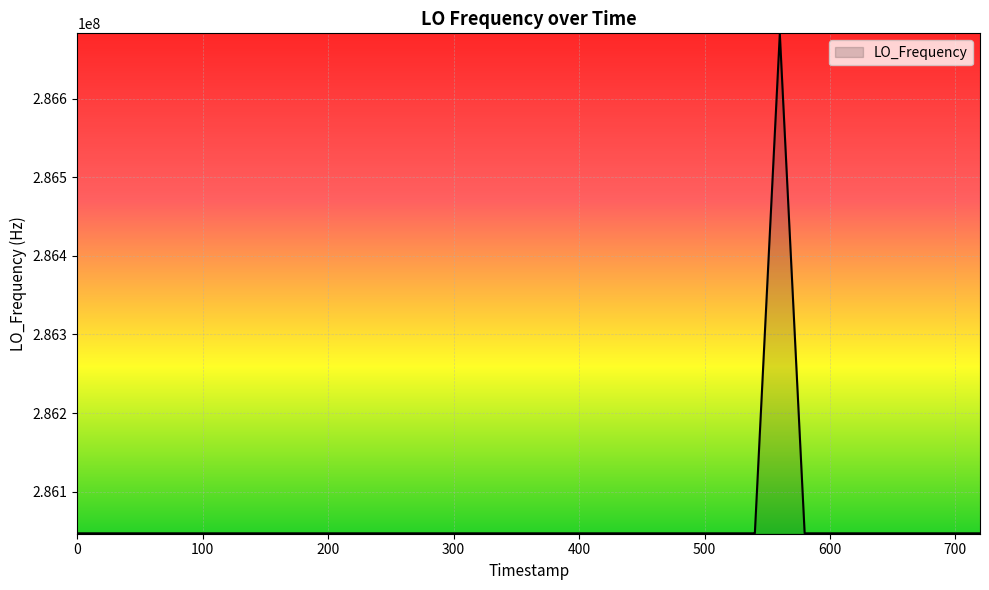

What is the difference between the maximum and minimum values?

635711.8